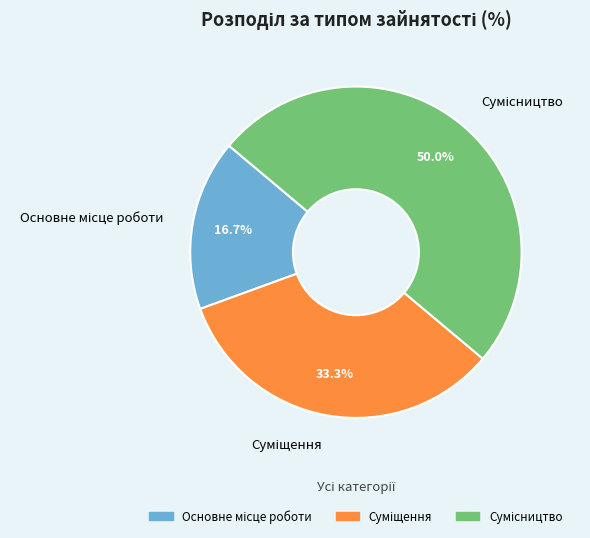

To the nearest percent, what is the difference between the Сумісництво and Основне місце роботи slice percentages?

33%